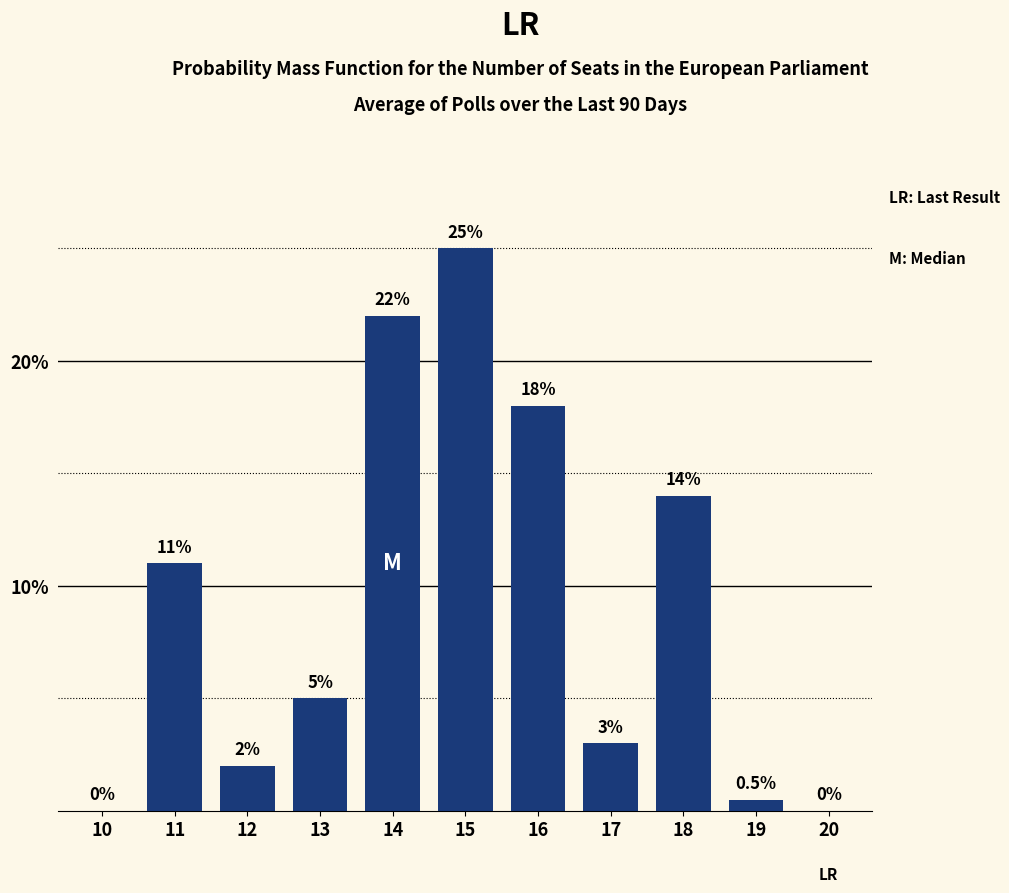

Reading right to left, what are all the values shown in this chart?

20=0.0	19=0.5	18=14.0	17=3.0	16=18.0	15=25.0	14=22.0	13=5.0	12=2.0	11=11.0	10=0.0